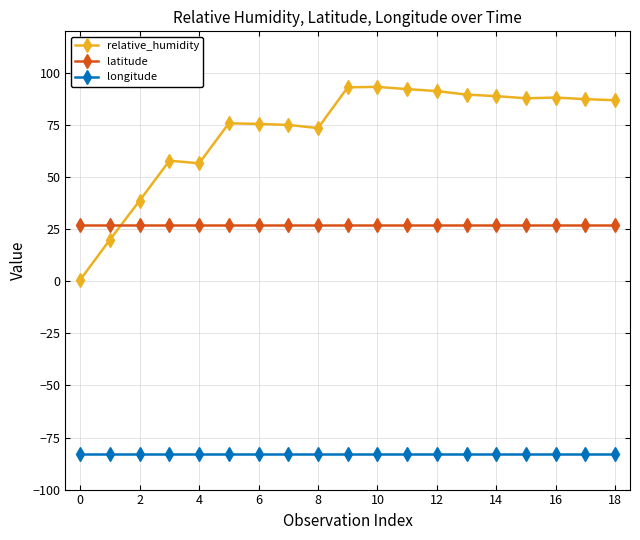

What is the average value of the longitude series?

-82.9